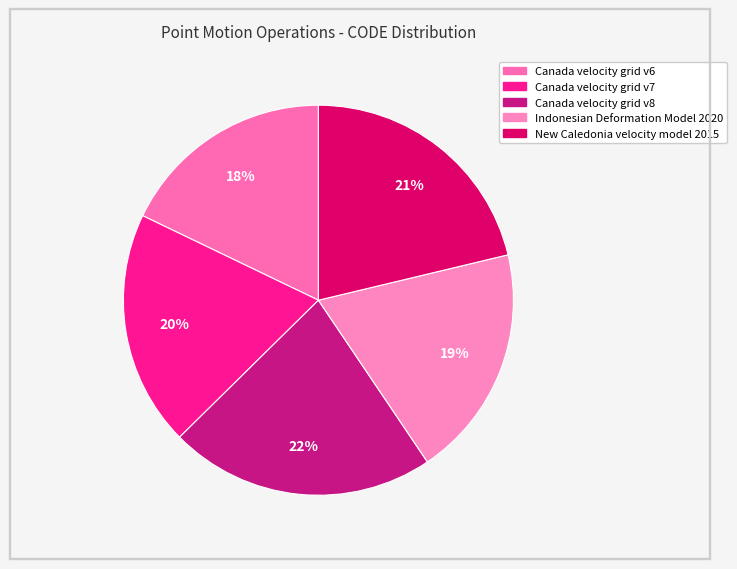

Does Canada velocity grid v6 represent more than half of the total?

No